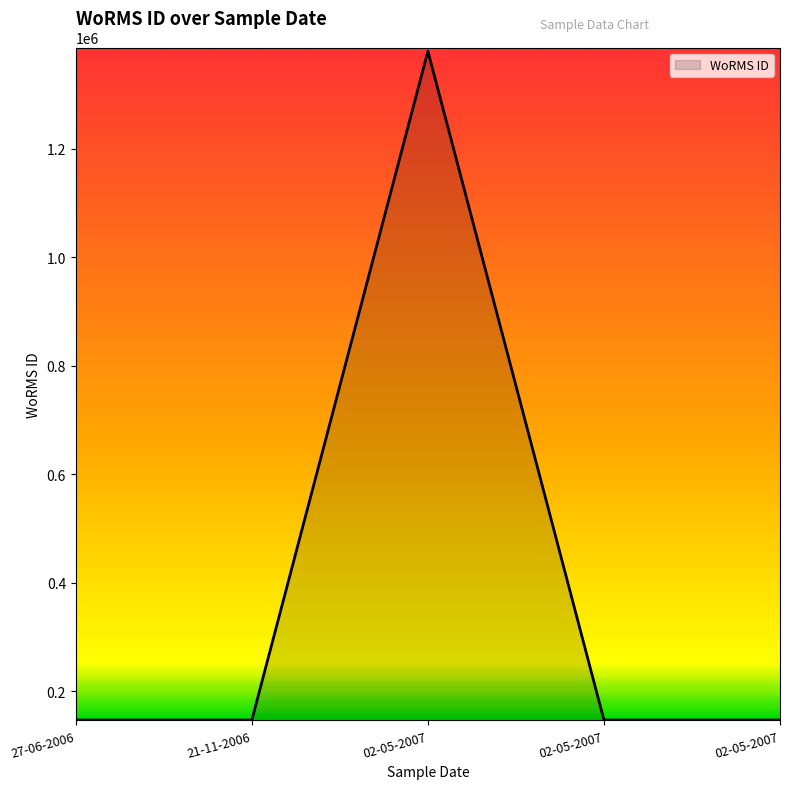

Which category has the highest value across all series?

02-05-2007